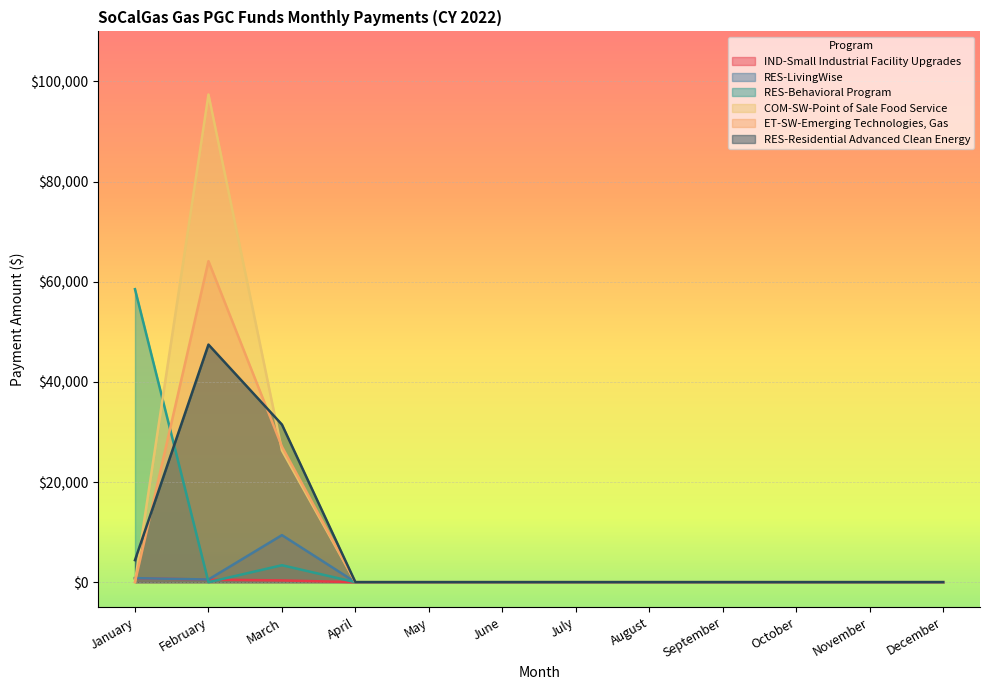

List the series in order of their peak value, lowest first.

IND-Small Industrial Facility Upgrades, RES-LivingWise, RES-Residential Advanced Clean Energy, RES-Behavioral Program, ET-SW-Emerging Technologies, Gas, COM-SW-Point of Sale Food Service